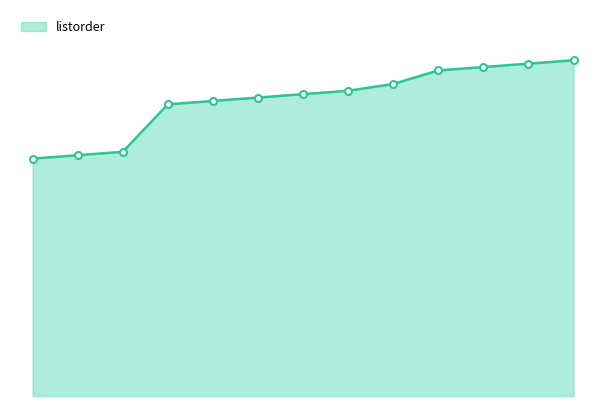

What is the maximum value shown in the chart?

99